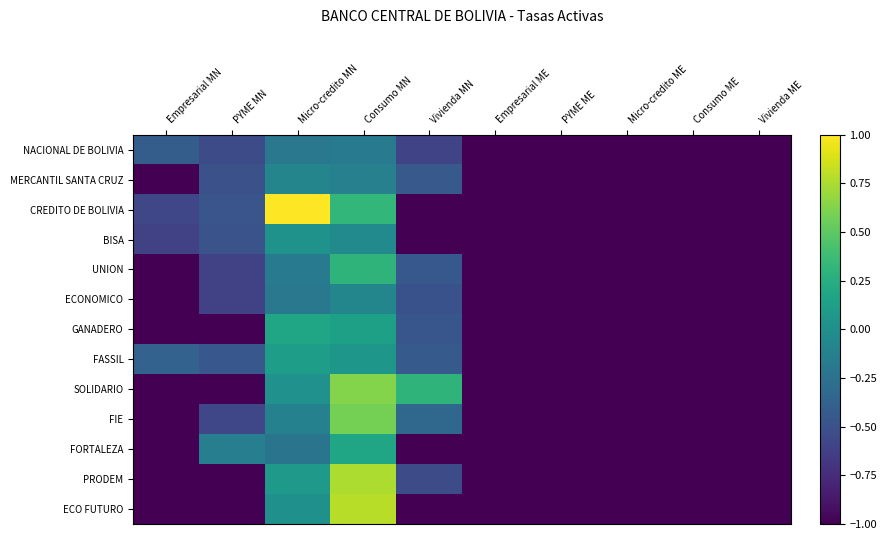

Which series changed the most between Vivienda MN and Micro-credito ME?

SOLIDARIO